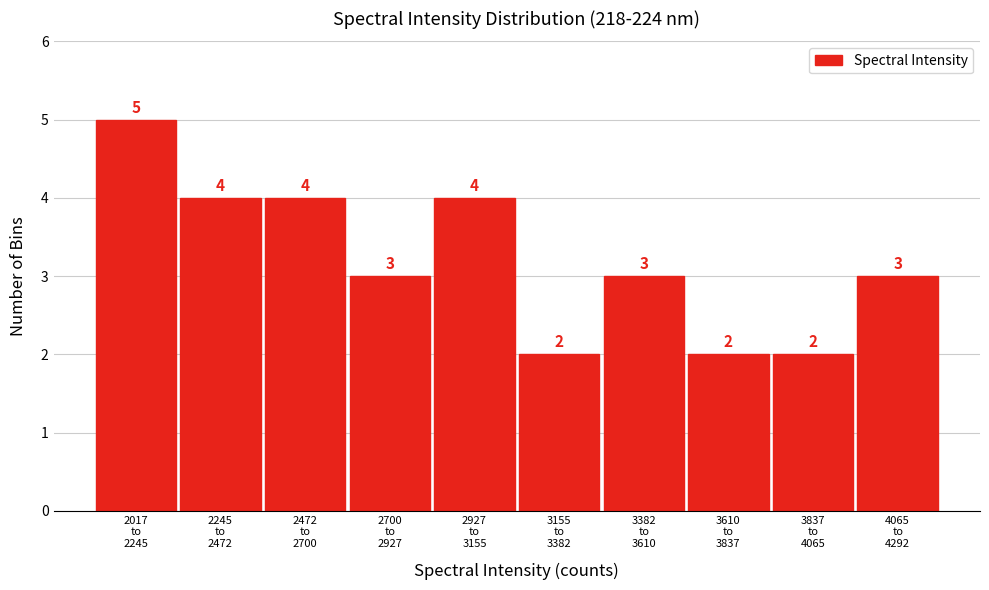

Reading right to left, list all the values displayed in this chart.

3	2	2	3	2	4	3	4	4	5